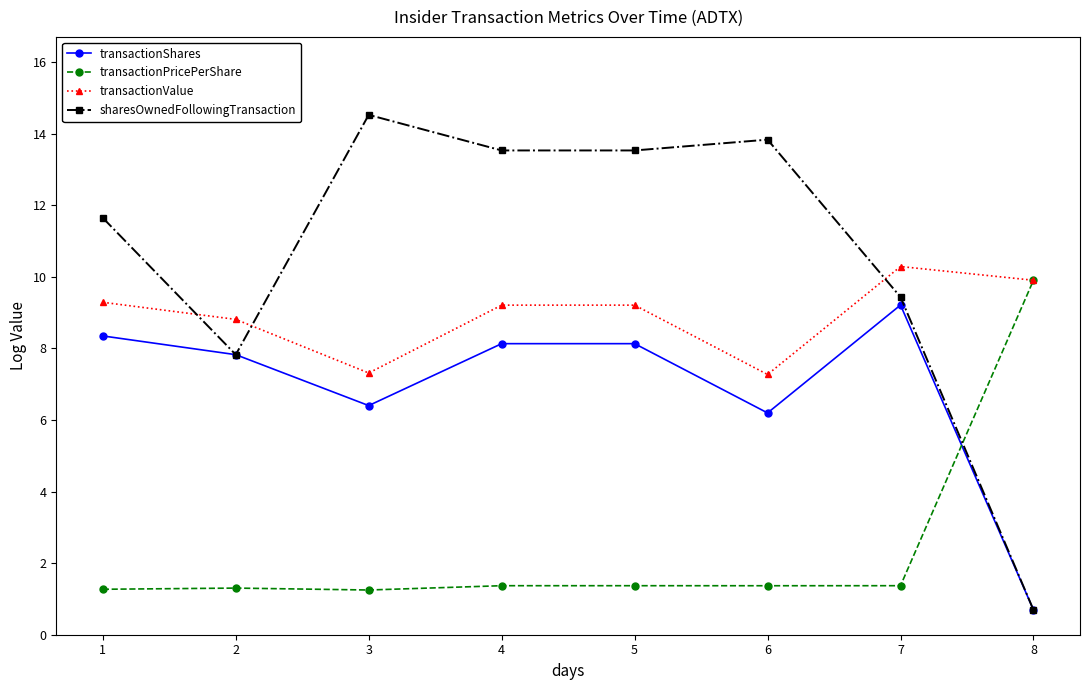

How many intersections are there between transactionPricePerShare and transactionShares?

1